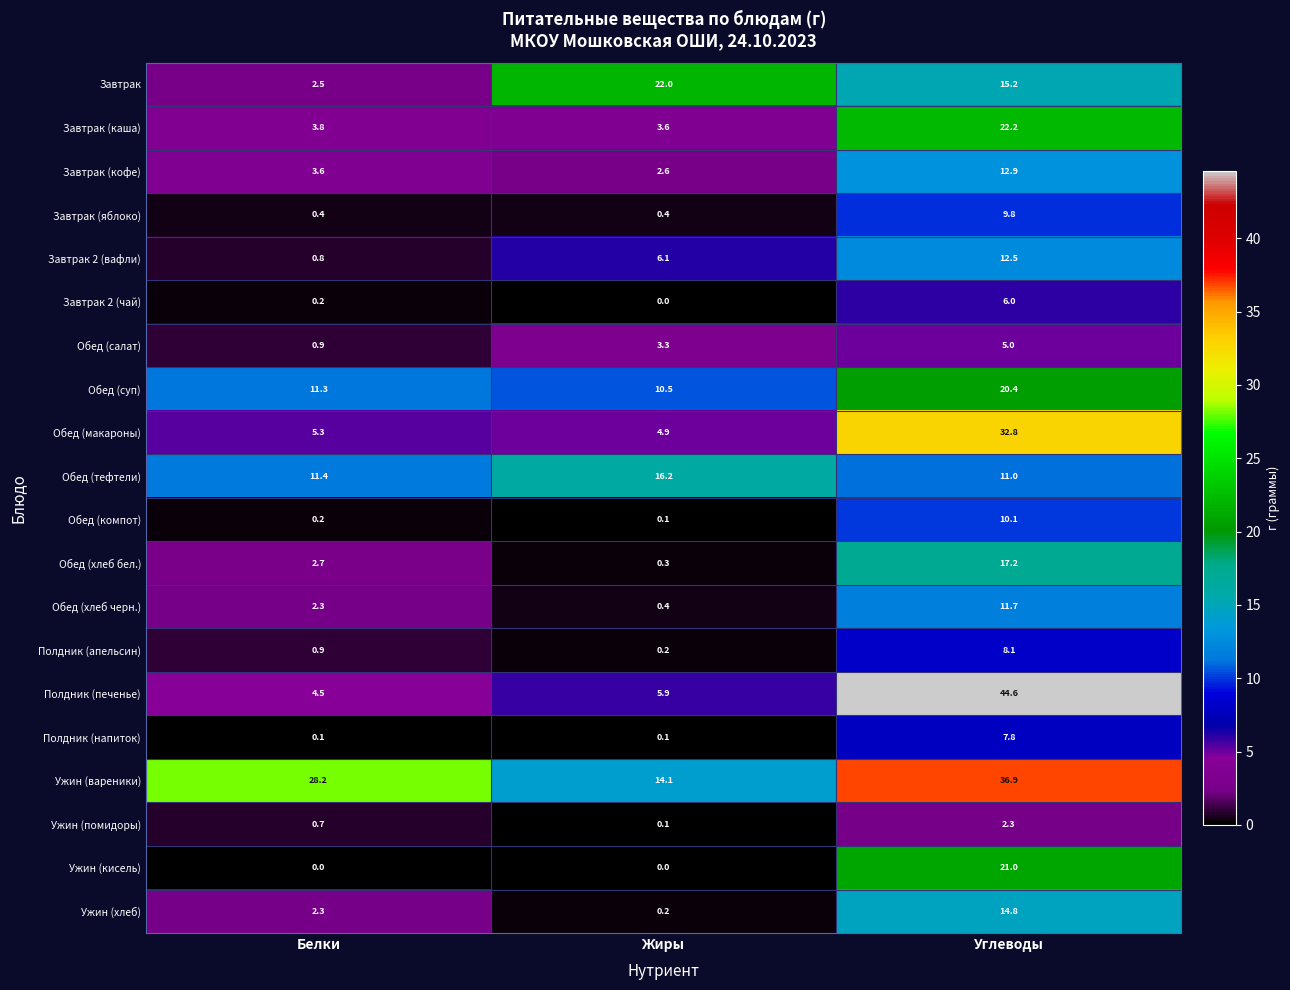

What value does the Обед (тефтели) series have at Жиры?

16.2